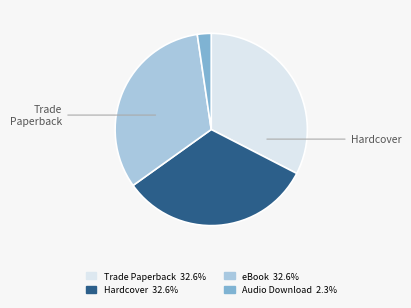

Is there a majority slice in this chart?

No